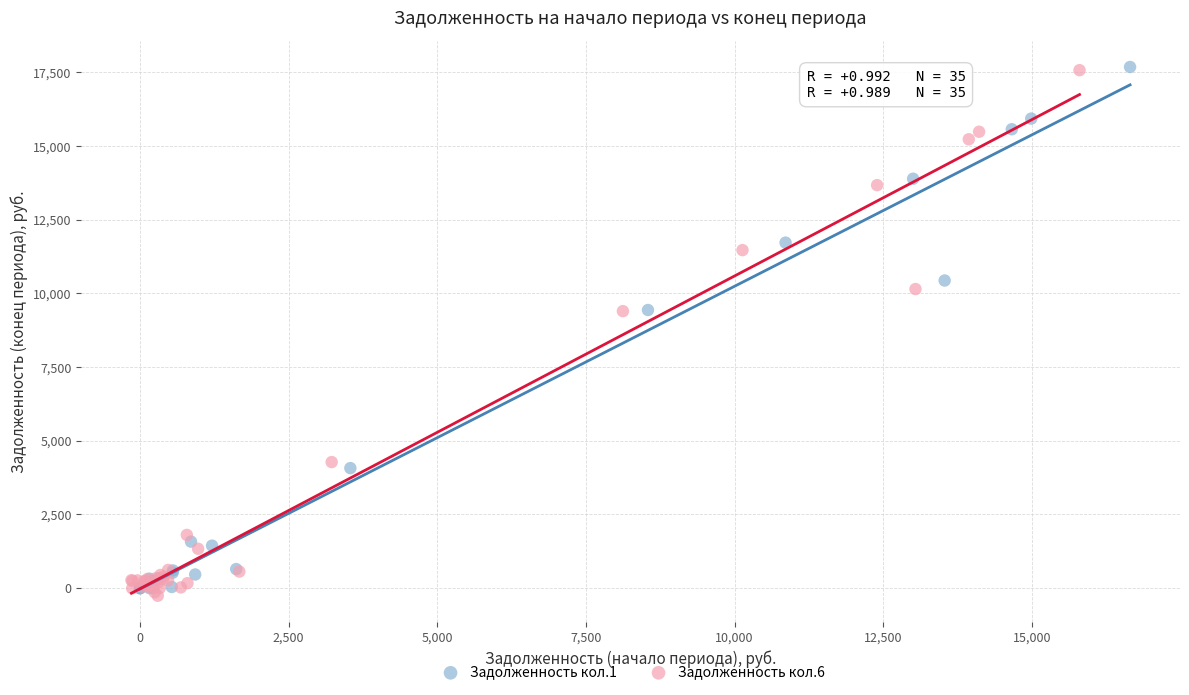

What are all the series names shown in the legend?

Задолженность кол.1, Задолженность кол.6